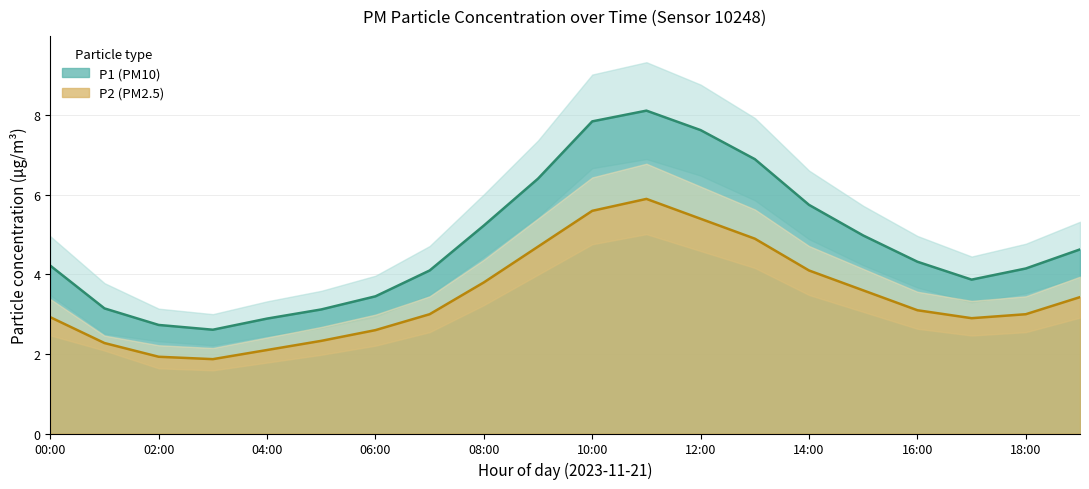

List the series in order of their overall mean, lowest first.

P2, P1